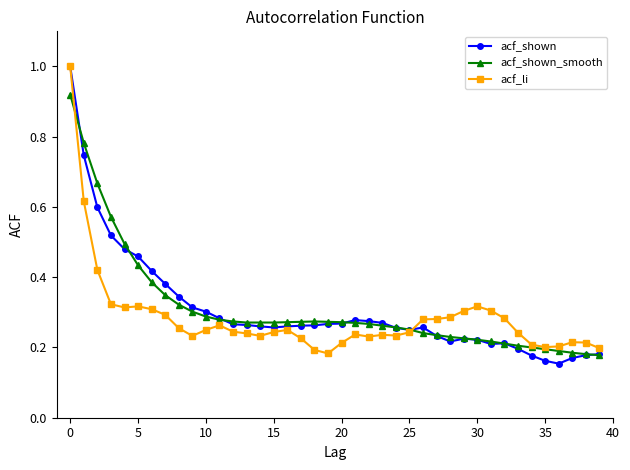

What is the maximum value for acf_shown?

1.0